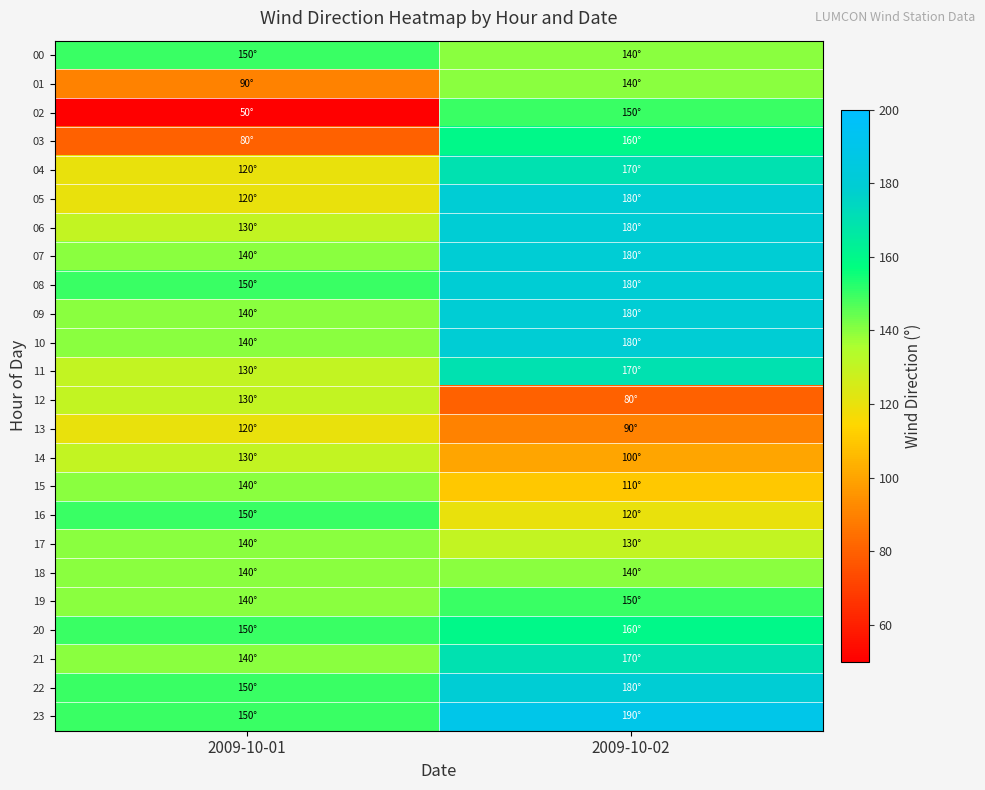

What is the difference between the highest and lowest values at 2009-10-02?

110